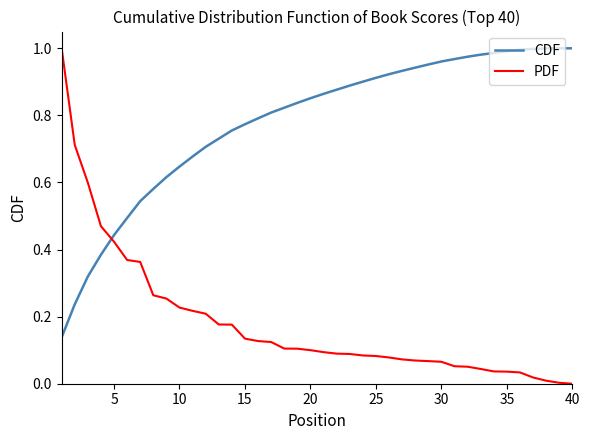

Which series has the largest total across all categories?

CDF